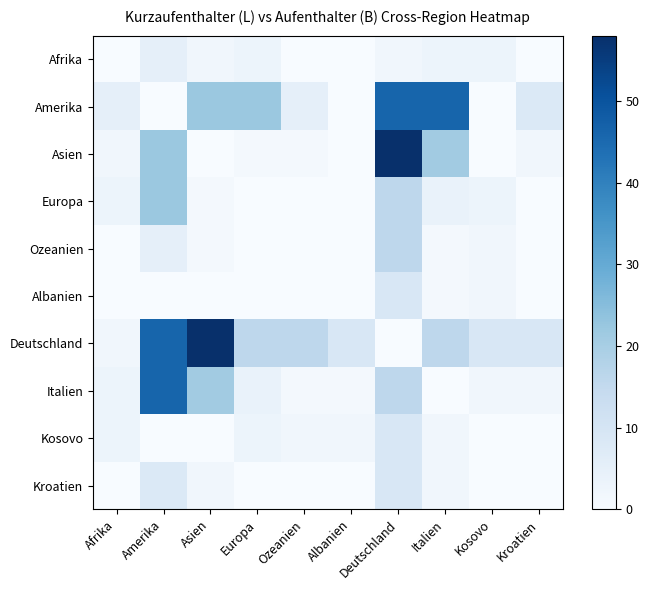

What is the difference between the highest and lowest values at Italien?

46